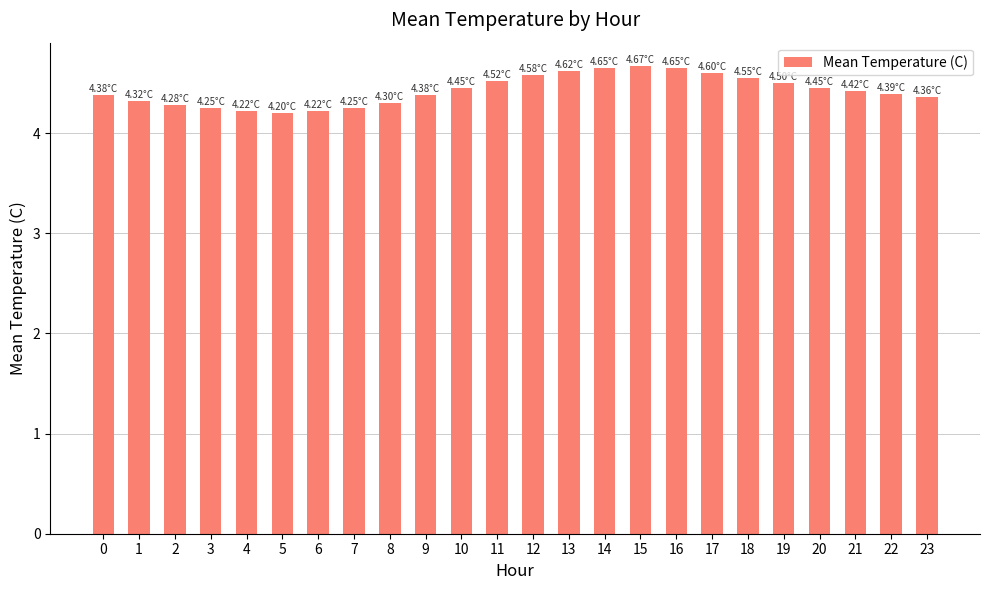

What is the difference between the second highest and second lowest values?

0.4